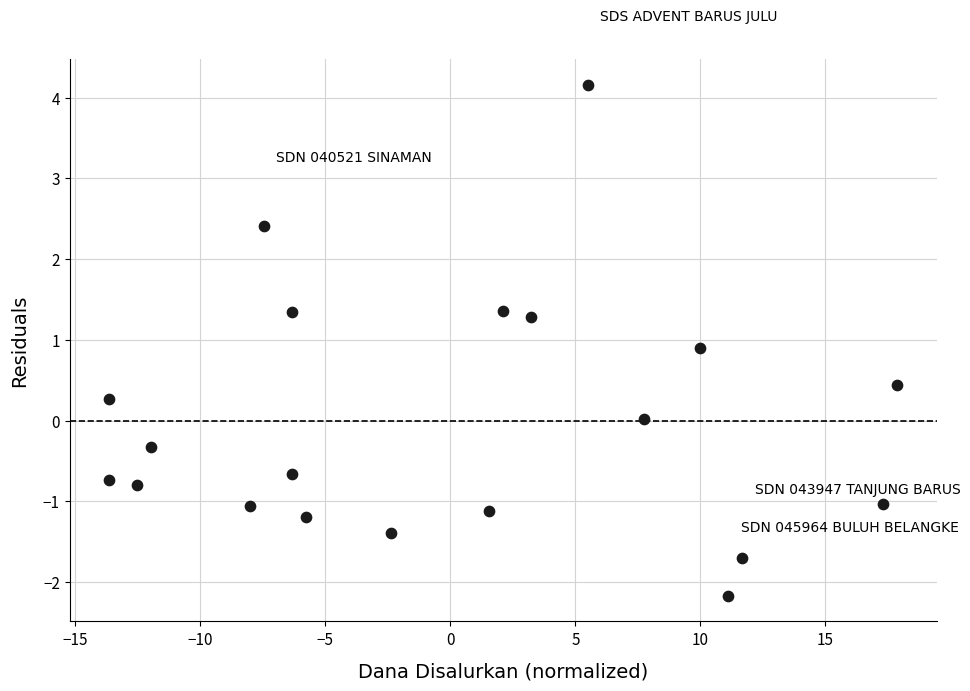

What is the range of Y values (max minus min)?

6.3